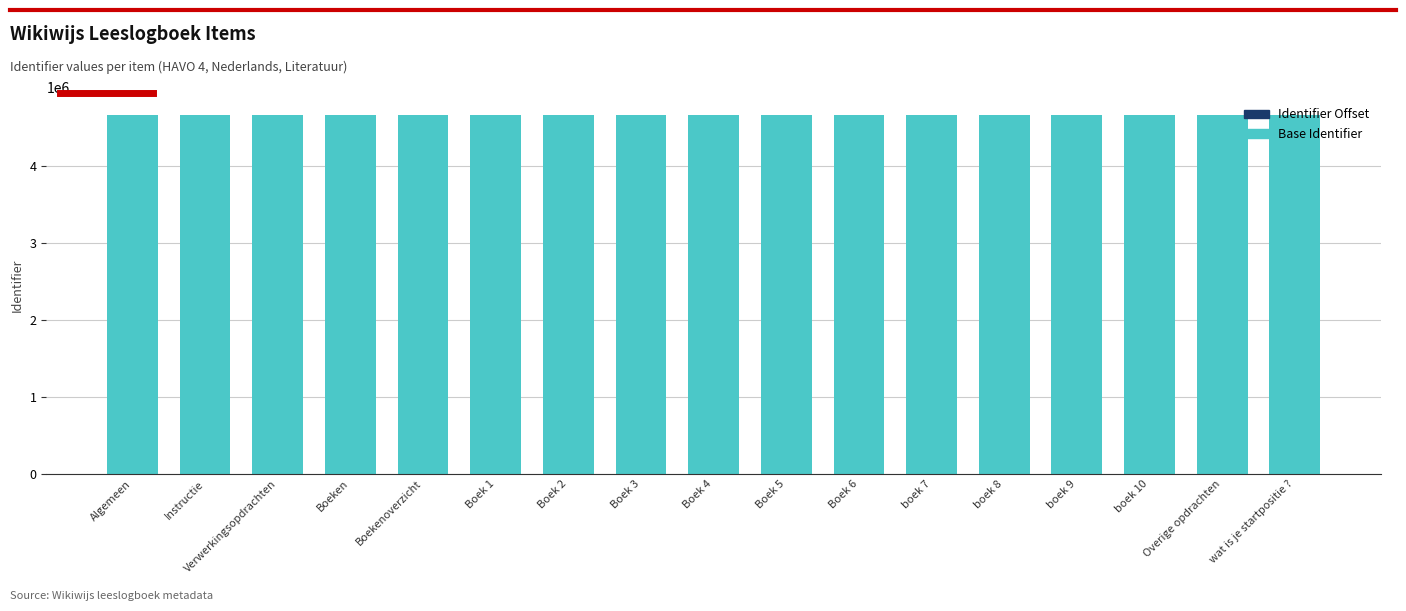

What is the maximum value for Base Identifier?

4660040